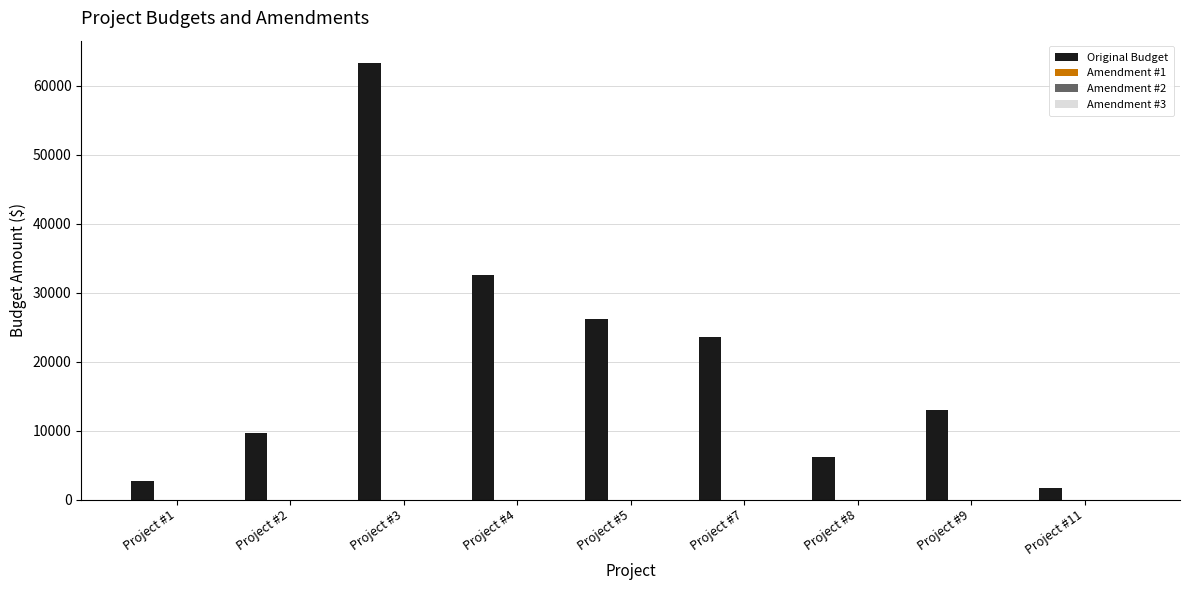

What is the value of the 7th bar from the left?

6205.0